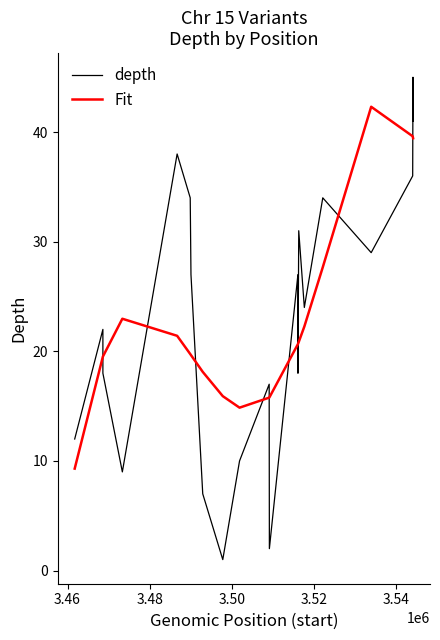

List the series in order of their peak value, lowest first.

Fit, depth